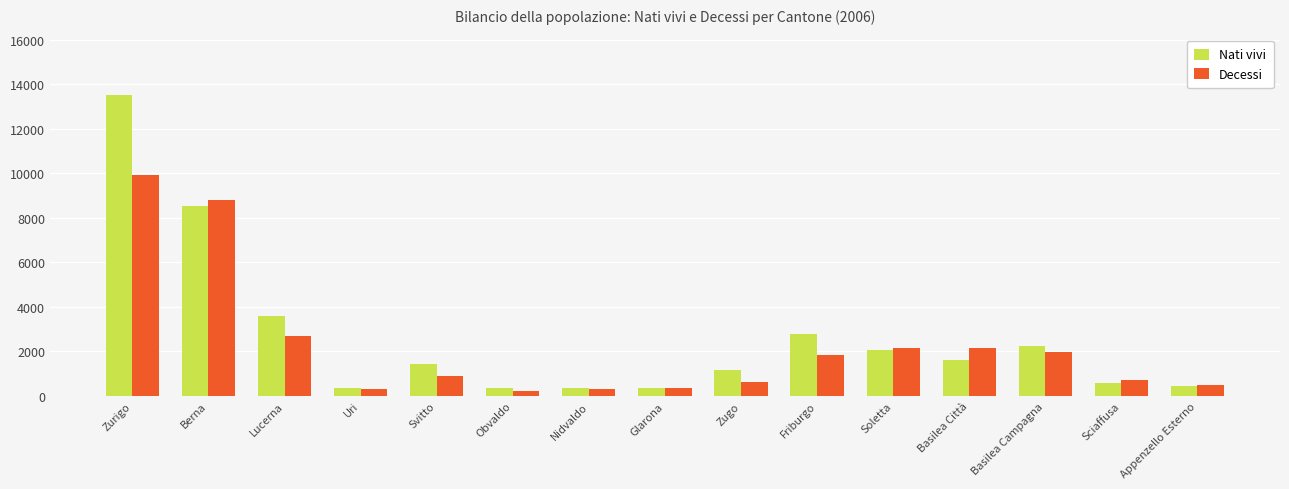

Count the number of categories in the chart.

15